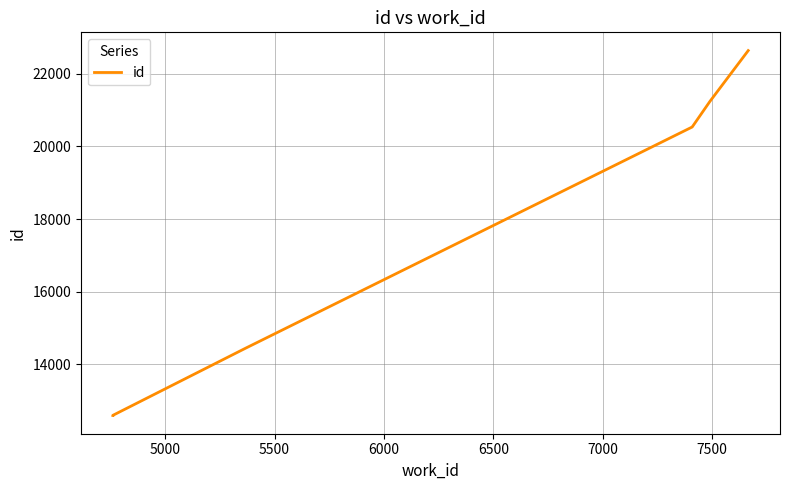

Reading right to left, what are all the values shown in this chart?

22636	21238	20534	20533	14439	12596	12593